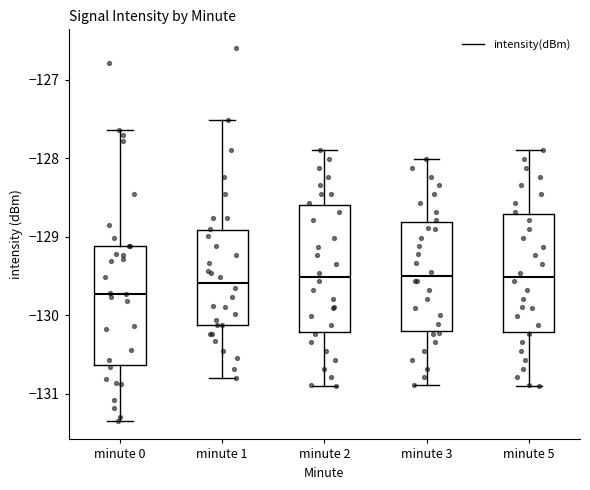

Reading left to right, transcribe this box plot: for each box, give where its median line is, the range the box spans, and where its two whiskers end, as read against the y-axis. The values are not printed on the chart, so give them approximately, as read against the axis.

minute 0: median -129.7, box -130.6 to -129.1, whiskers -131.3 to -127.6
minute 1: median -129.6, box -130.1 to -128.9, whiskers -130.8 to -127.5
minute 2: median -129.5, box -130.2 to -128.6, whiskers -130.9 to -127.9
minute 3: median -129.5, box -130.2 to -128.8, whiskers -130.9 to -128.0
minute 5: median -129.5, box -130.2 to -128.7, whiskers -130.9 to -127.9